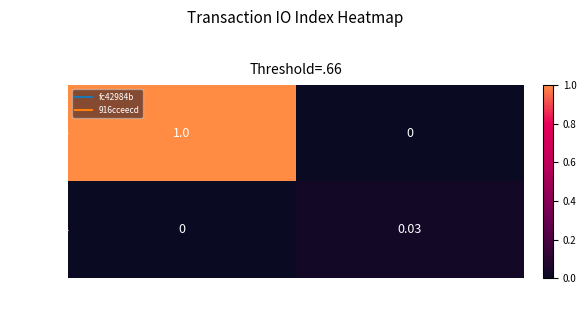

Which series has the largest range (max minus min)?

fc42984b